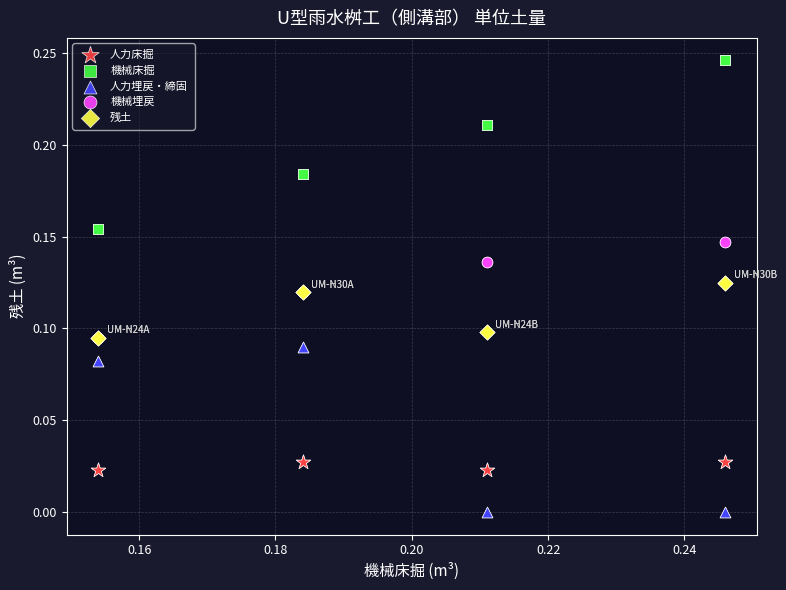

What are all the series names shown in the legend?

人力床掘, 機械床掘, 人力埋戻・締固, 機械埋戻, 残土